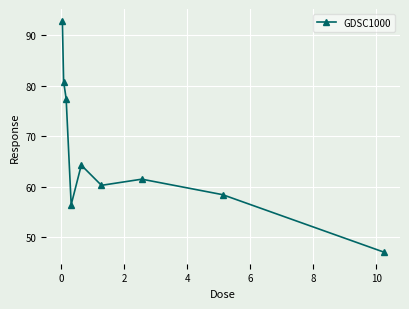

What is the difference between the second highest and minimum values?

33.9